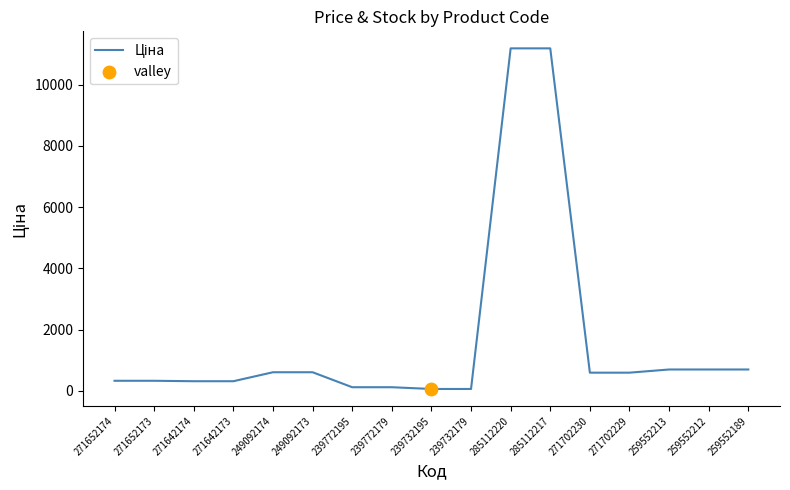

What is the ratio of the value at 239732179 to the value at 271652173?

0.2